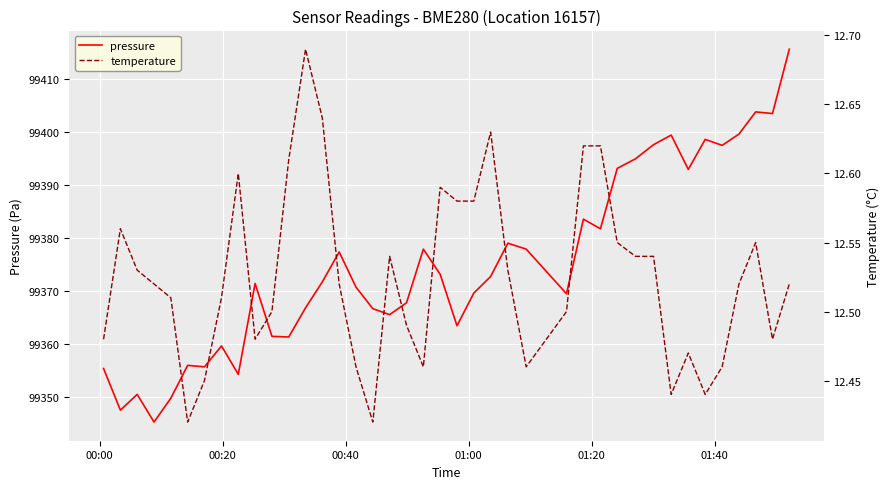

What is the highest value of the pressure series?

99415.6